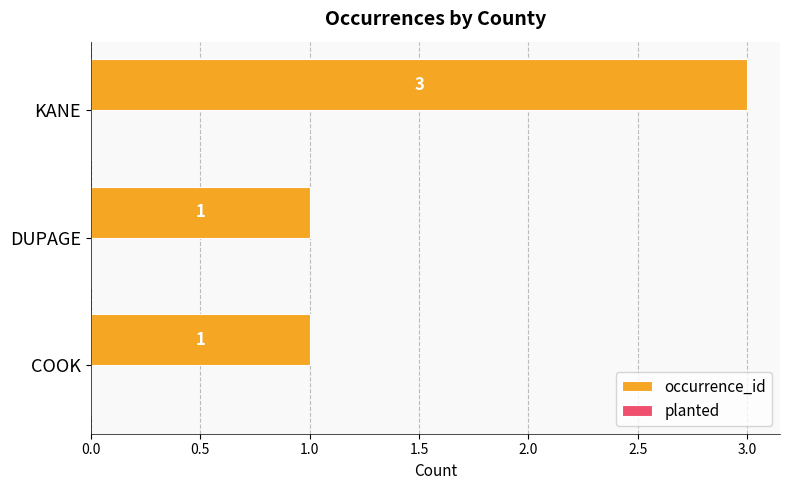

Is it true that the value at COOK is 2?

False